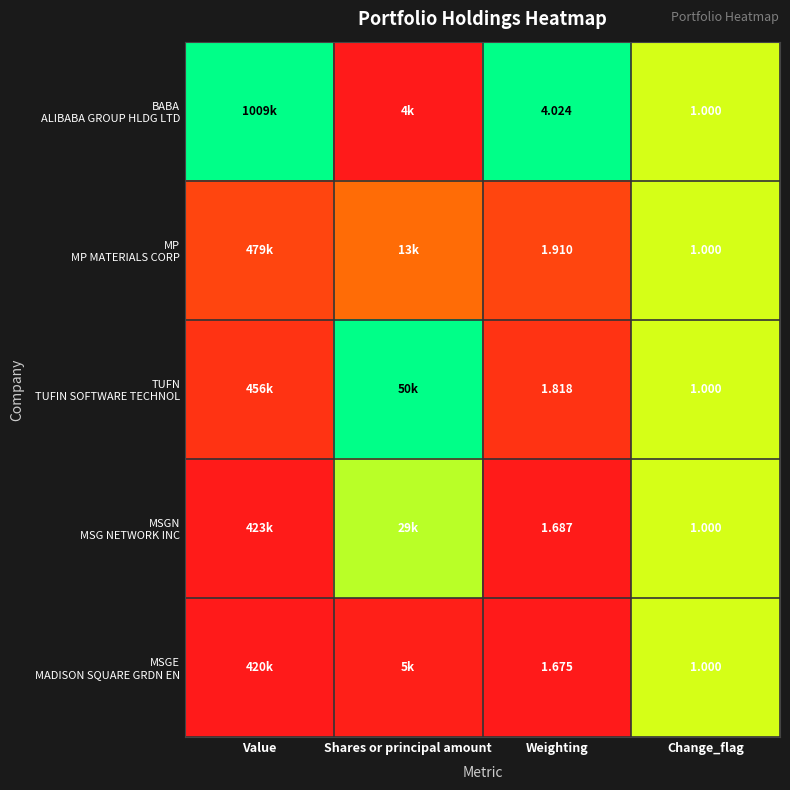

Rank the series at Shares or principal amount from lowest to highest value.

BABA ALIBABA GROUP HLDG LTD, MSGE MADISON SQUARE GRDN EN, MP MP MATERIALS CORP, MSGN MSG NETWORK INC, TUFN TUFIN SOFTWARE TECHNOL